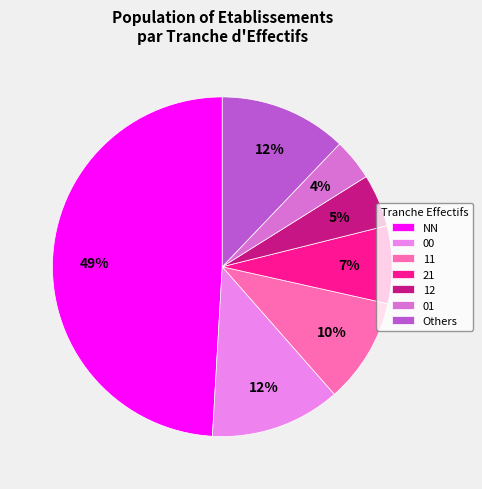

What percentage is the 00 slice, to the nearest percent?

12%